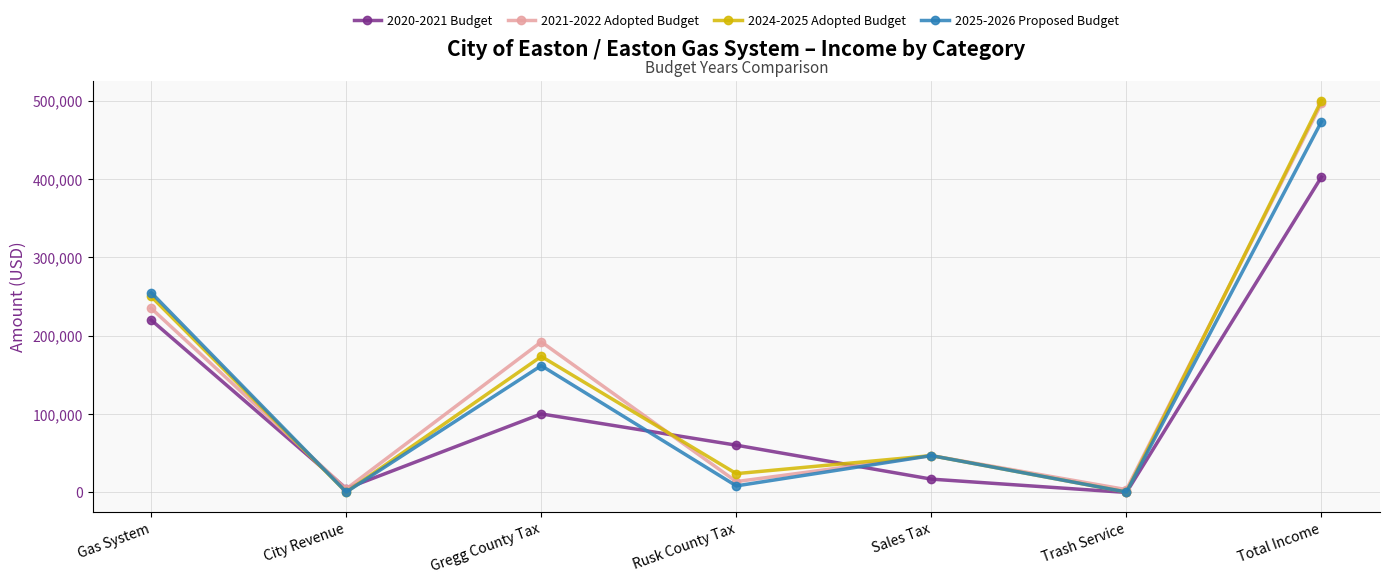

How many lines are shown in the chart?

4